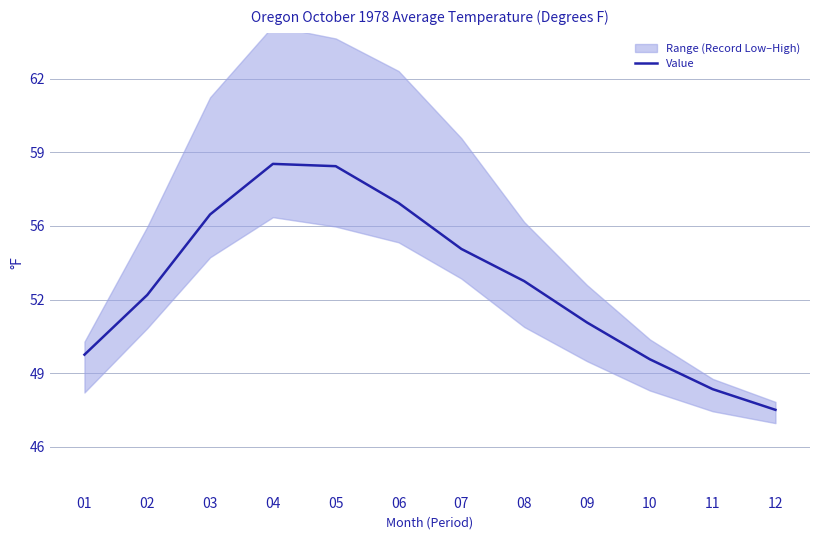

Does the chart have visible grid lines?

Yes